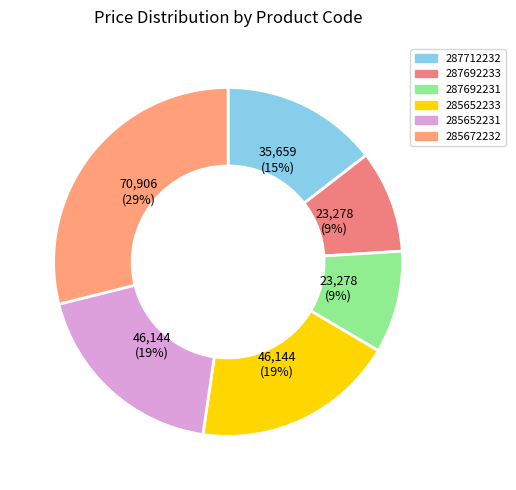

What percentage is the 285652231 slice, to the nearest percent?

19%